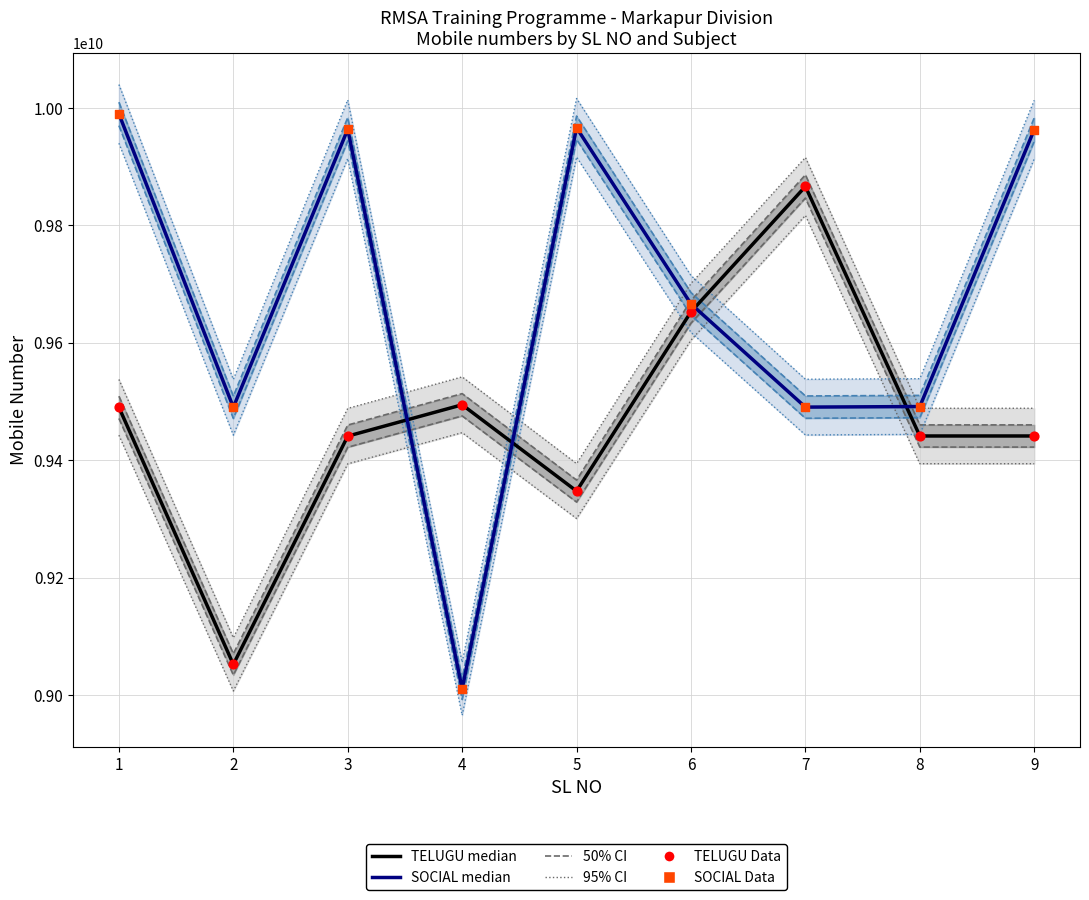

Which series has the largest Y range (max minus min)?

SOCIAL median